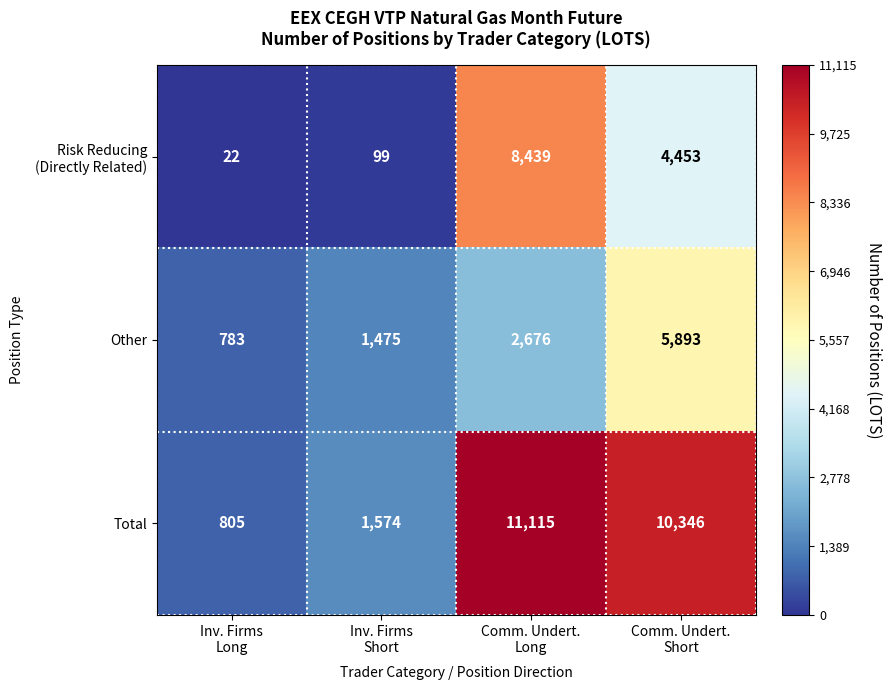

What is the difference between the maximum and minimum values in the Other series?

5110